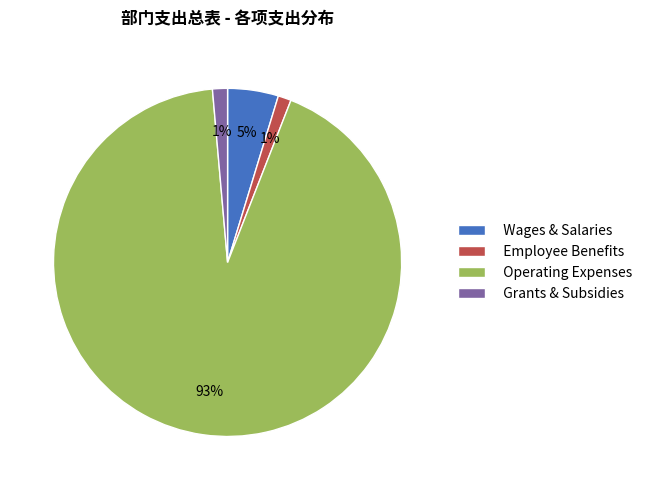

What is the largest slice in the pie chart?

Operating Expenses